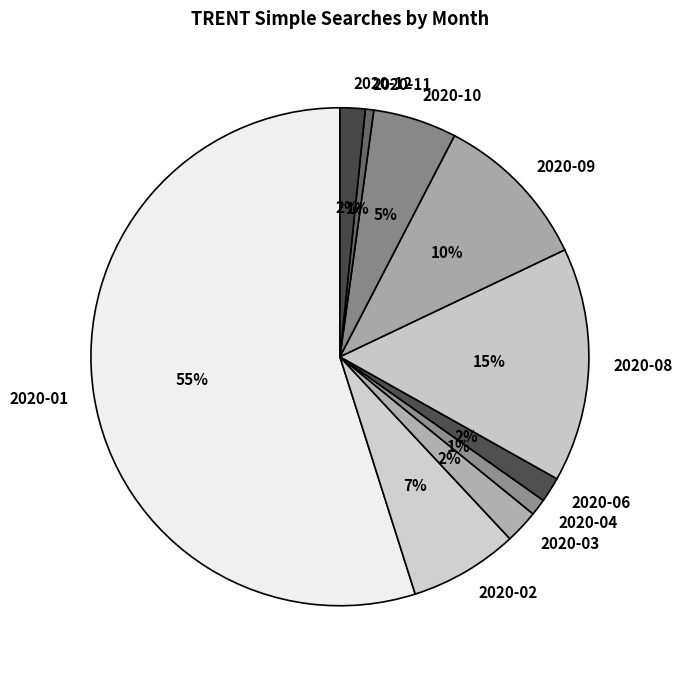

How many slices are in this pie chart?

10